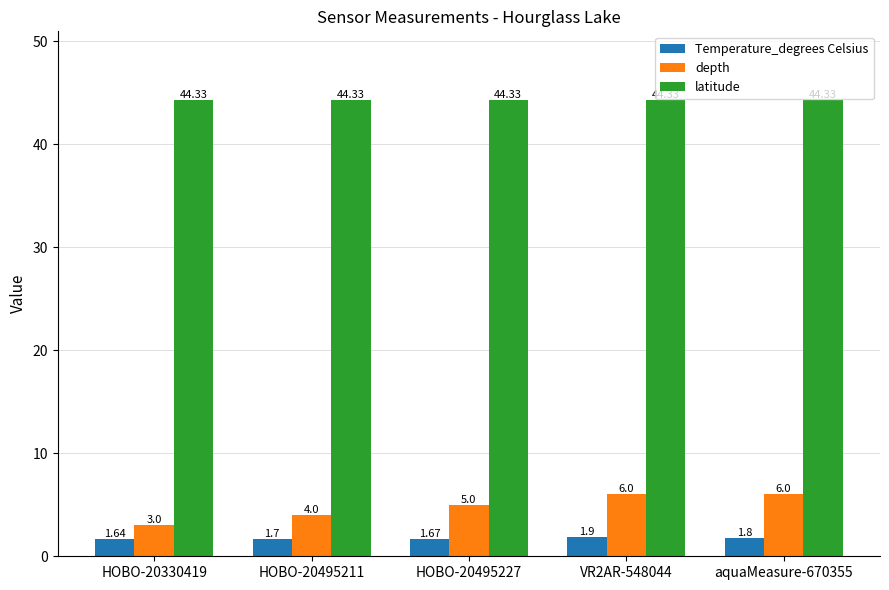

Rank the categories by Temperature_degrees Celsius value from highest to lowest.

VR2AR-548044, aquaMeasure-670355, HOBO-20495211, HOBO-20495227, HOBO-20330419